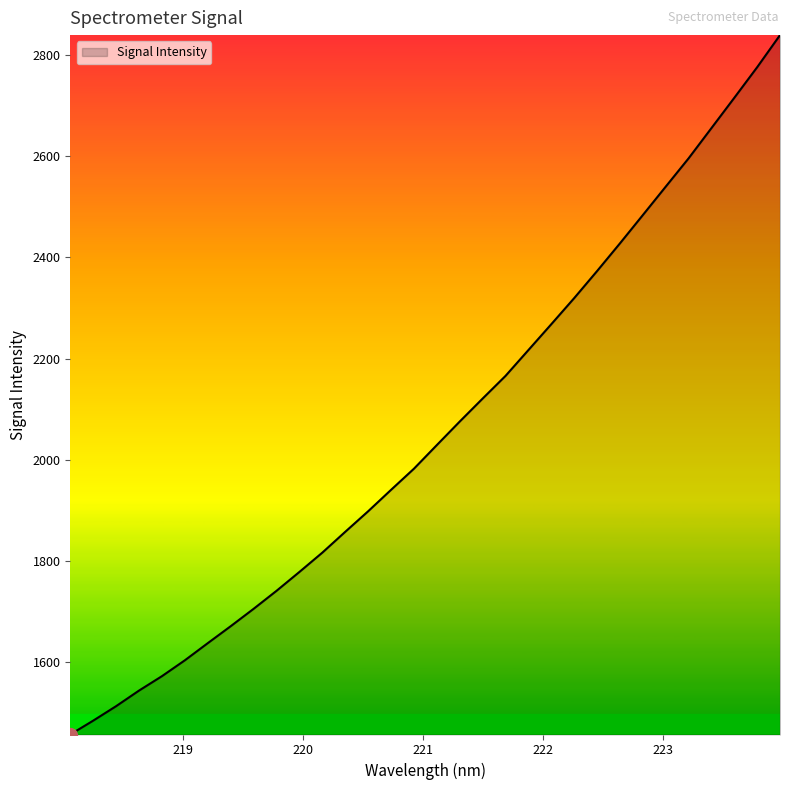

What is the minimum value shown in the chart?

1456.9